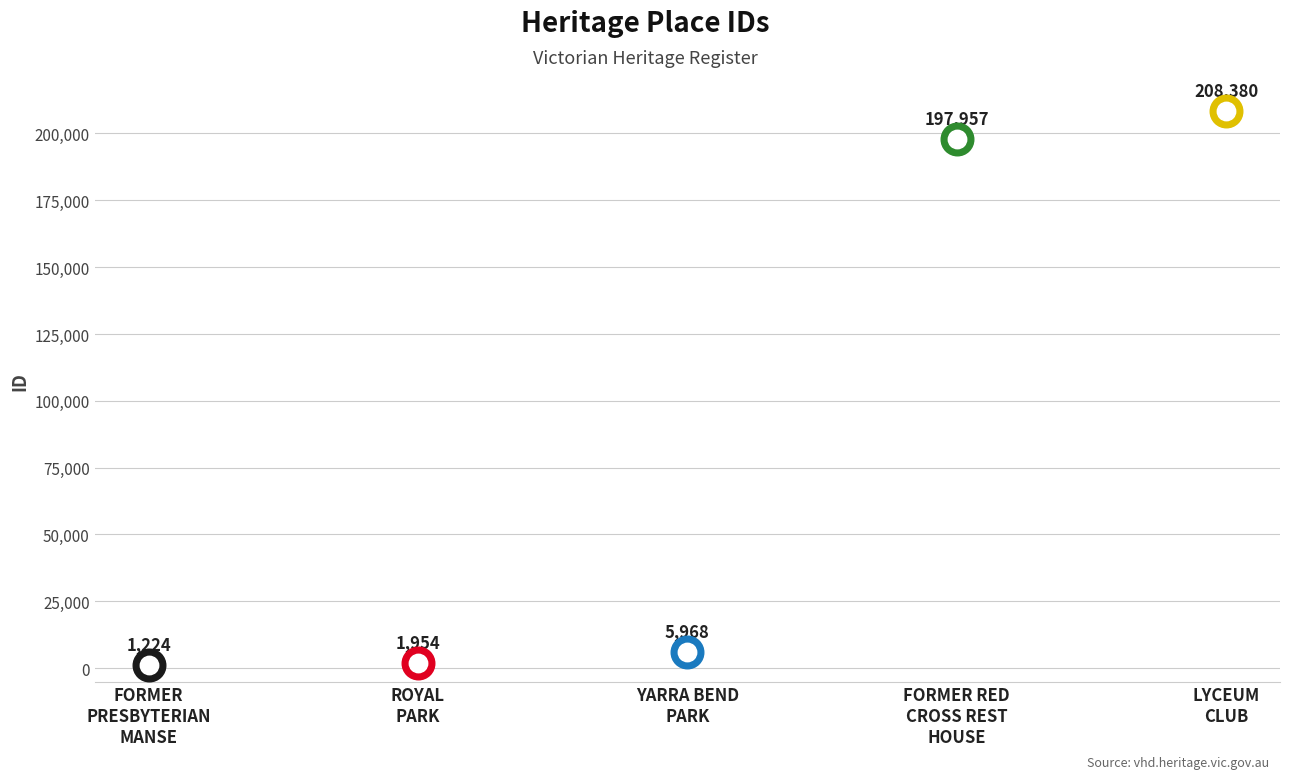

What is the change in value from ROYAL PARK to FORMER RED CROSS REST HOUSE?

+196003